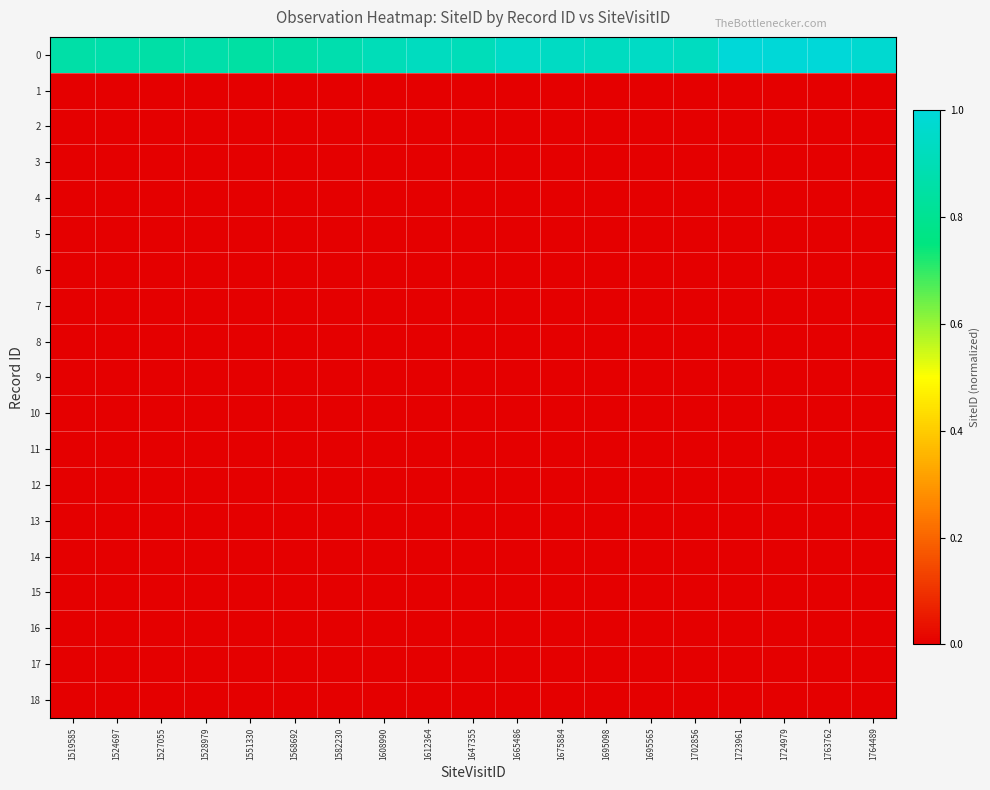

What is the total value across all series at 1764489?

1.0